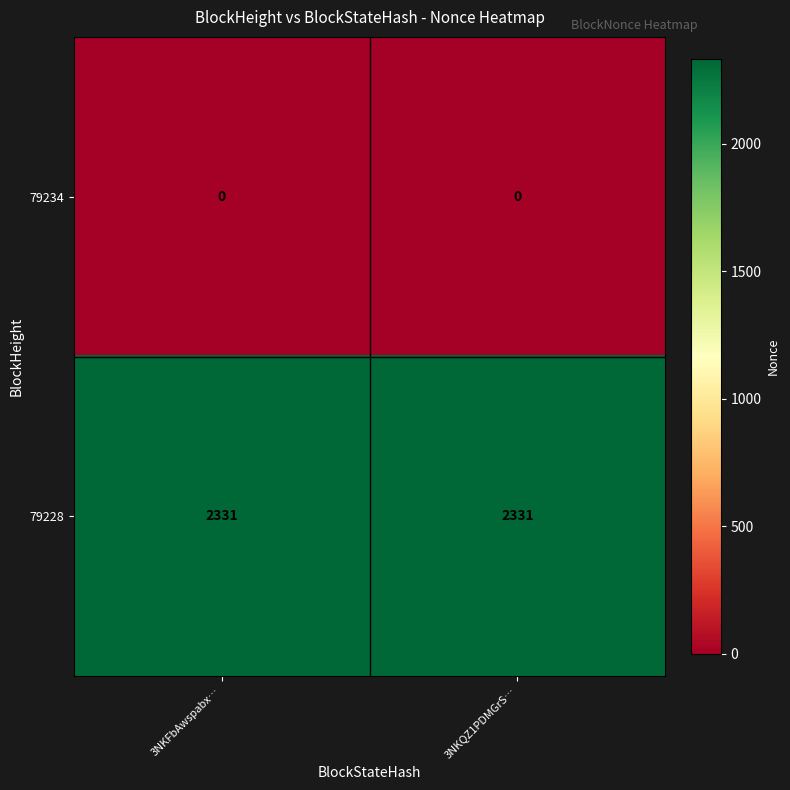

What is the spread (max minus min) of values at 3NKQZ1PDMGrS…?

2331